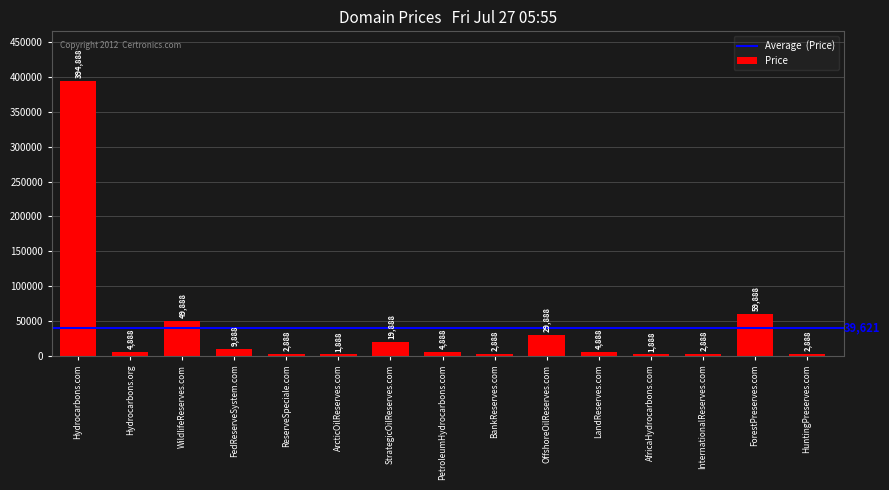

The chart shows a value of 1888 at ArcticOilReserves.com. True or false?

True